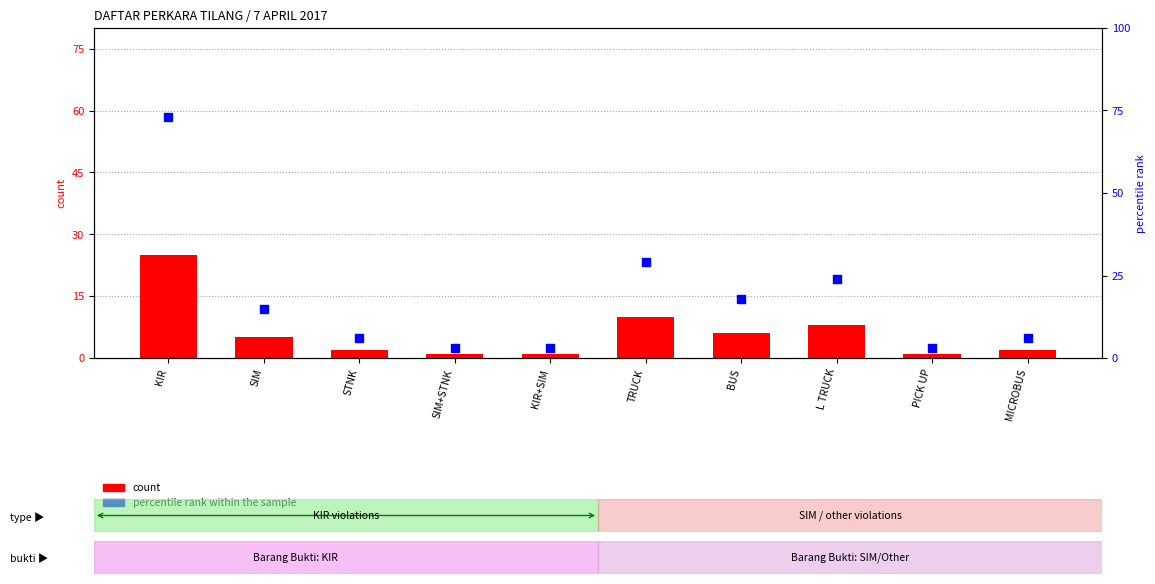

What are all the series names shown in the legend?

count, percentile rank within the sample